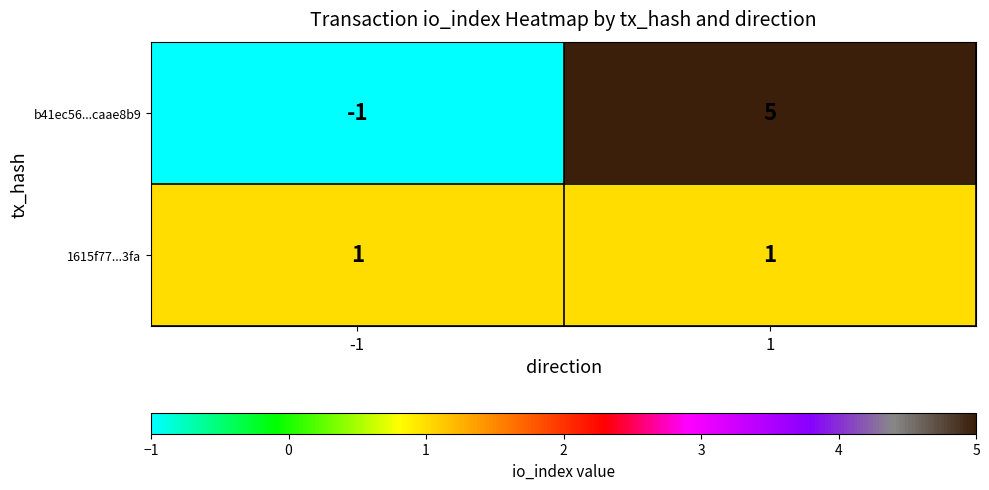

What is the difference between the b41ec56...caae8b9 values at 1 and -1?

6